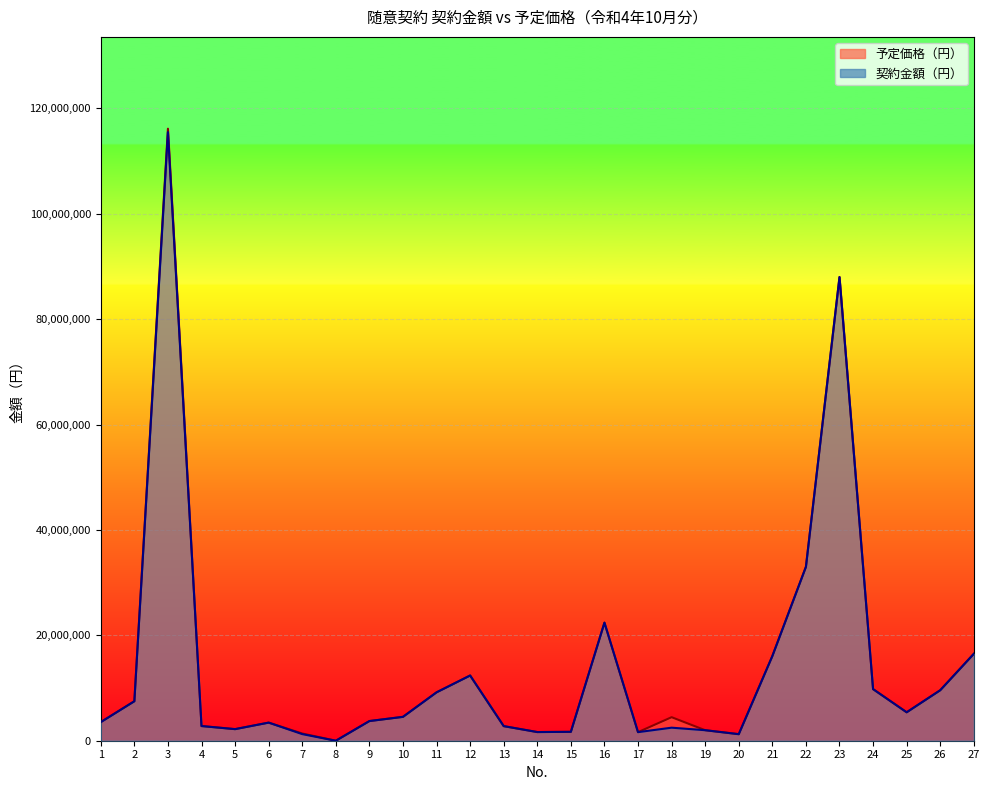

What is the average value of the 予定価格（円） series?

14185260